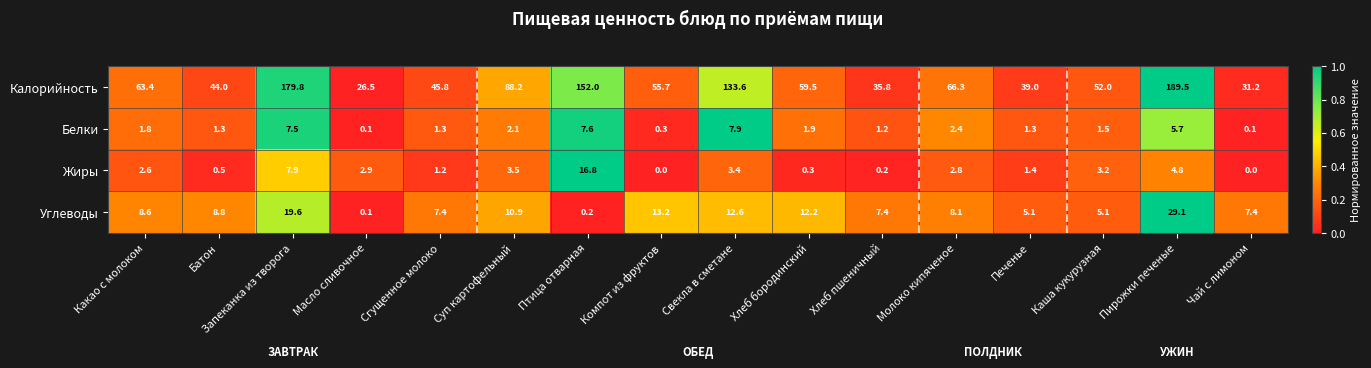

Which category has the highest value in the Калорийность series?

Пирожки печеные